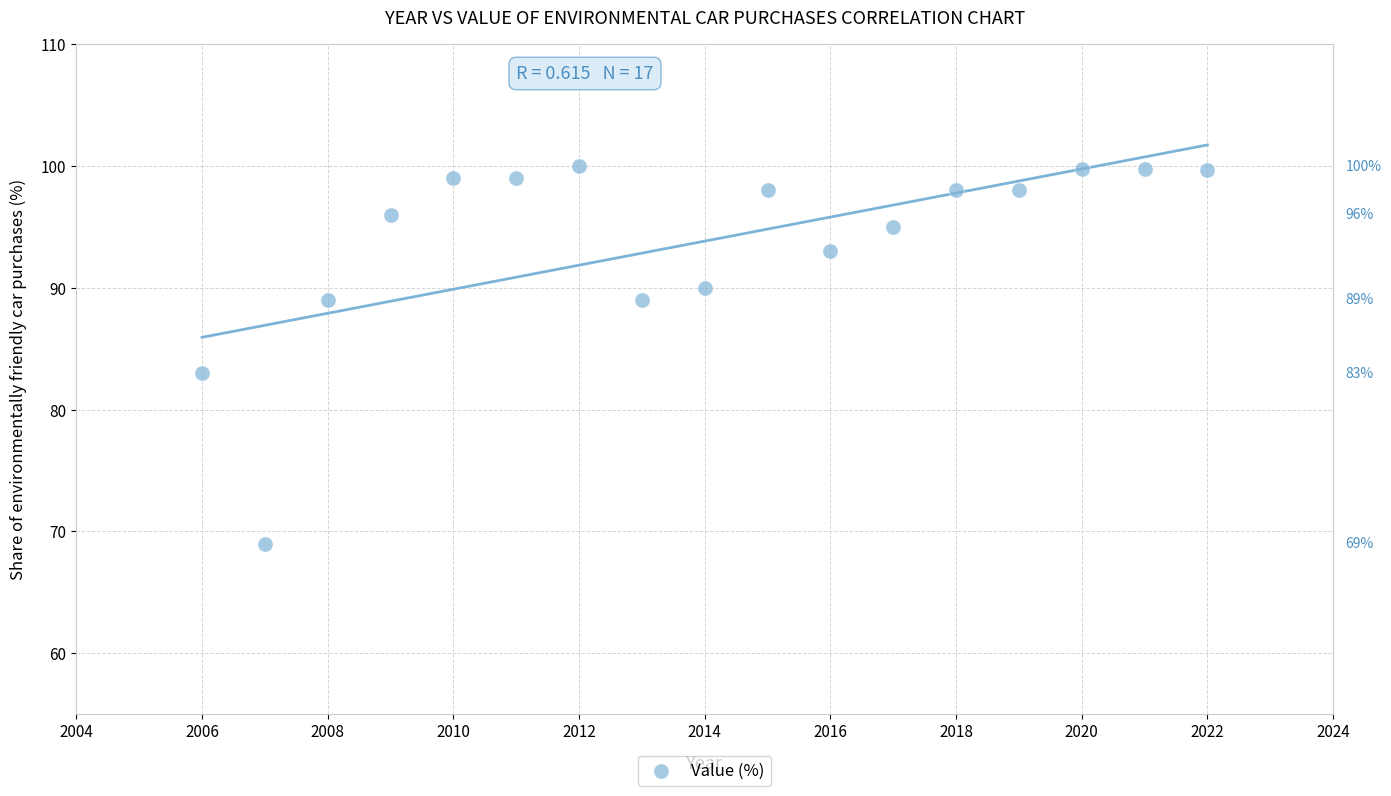

What Y value in the scatter plot is closest to 84?

83.0